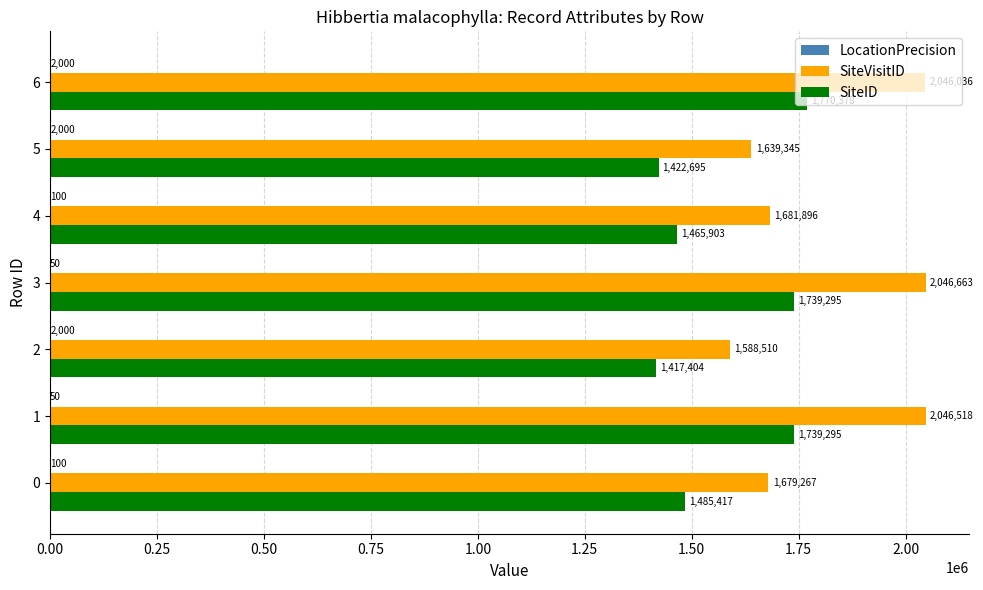

What is the greatest value displayed?

2046663